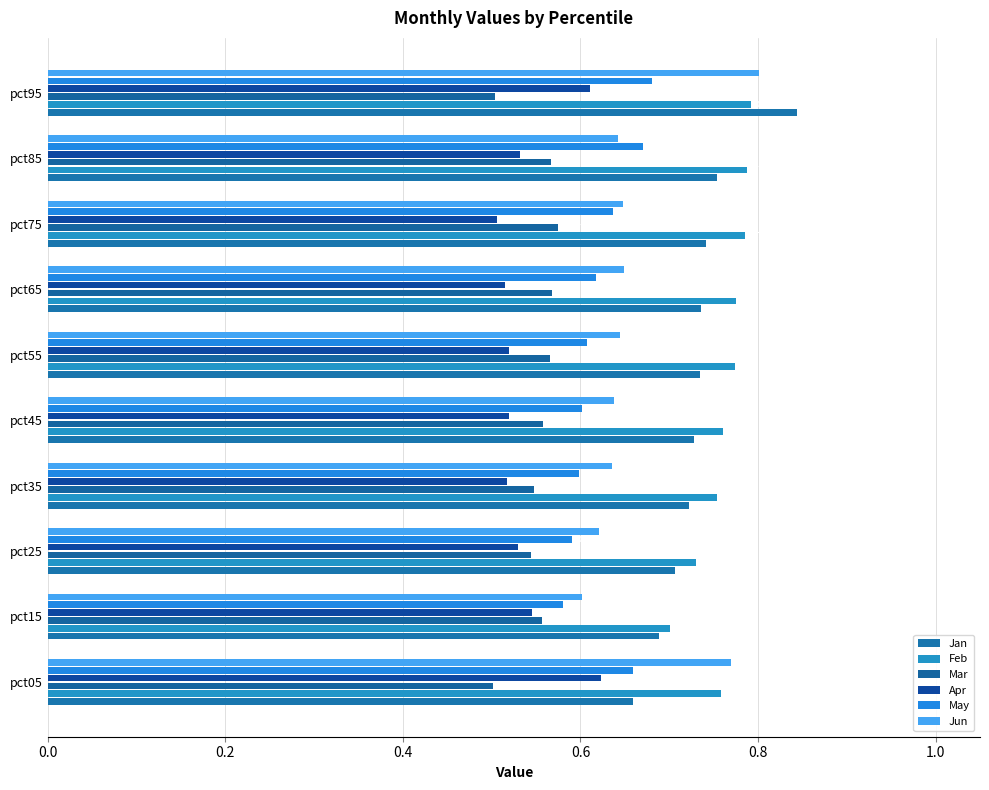

Where is Feb nearest to the value 0?

pct15